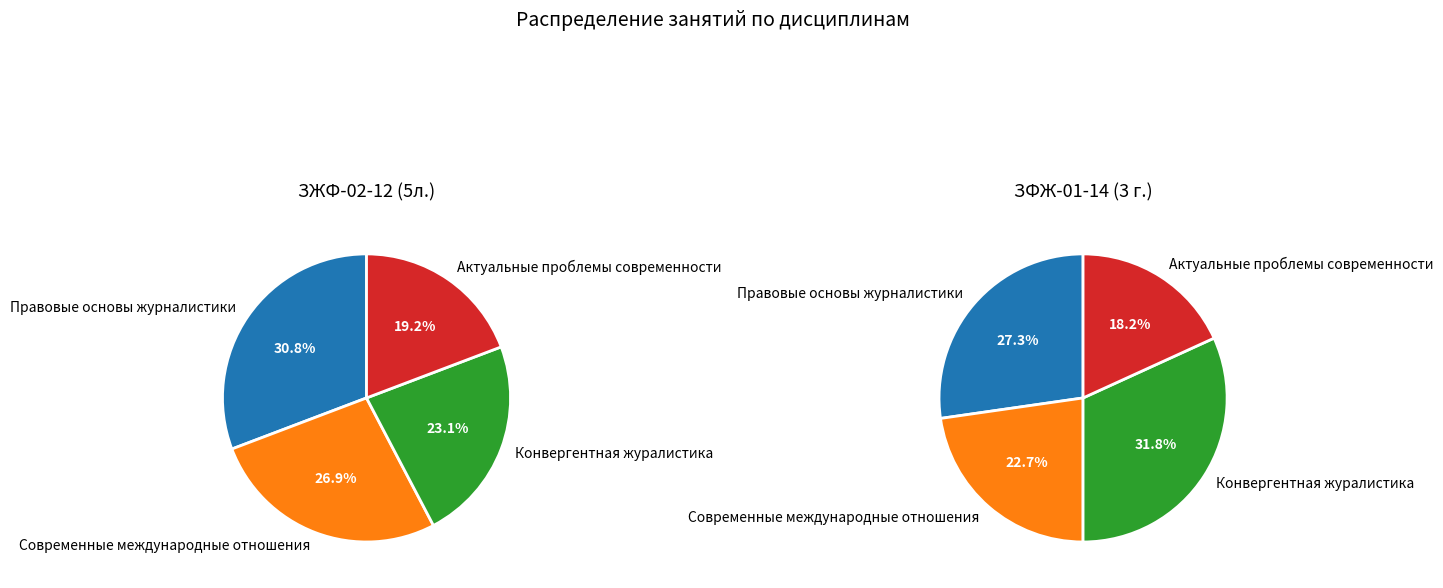

To the nearest percent, what portion does Актуальные проблемы современности represent?

18%